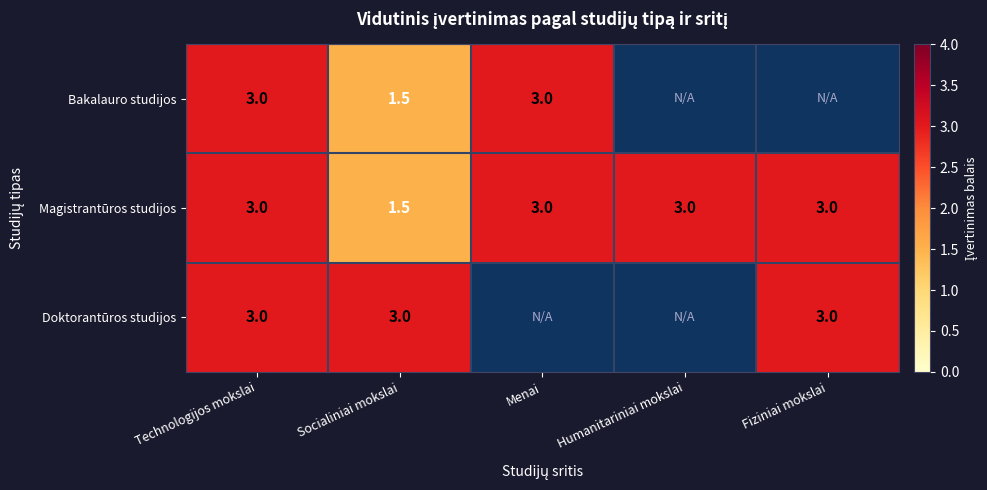

What is the sum of all Magistrantūros studijos values?

13.5